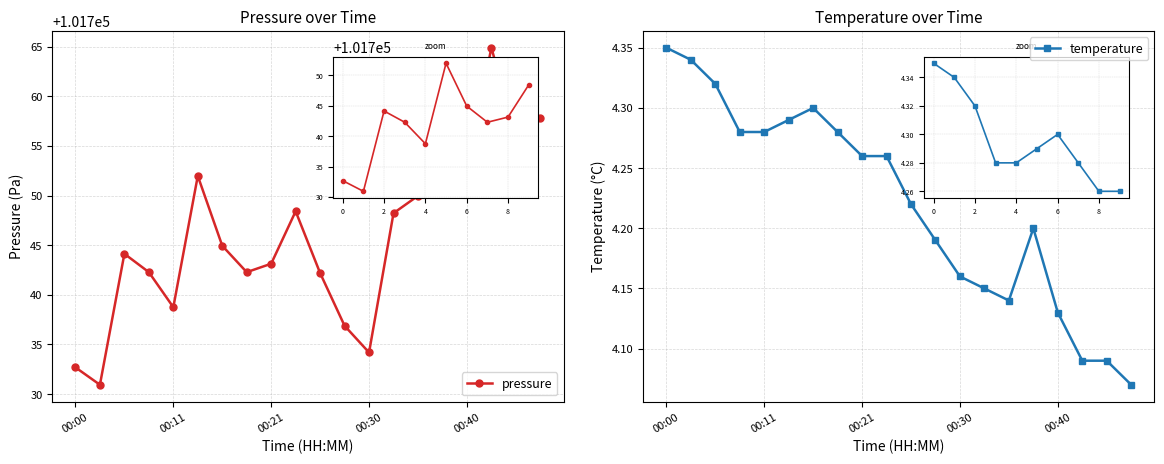

What is the lowest value of the pressure series?

101730.9